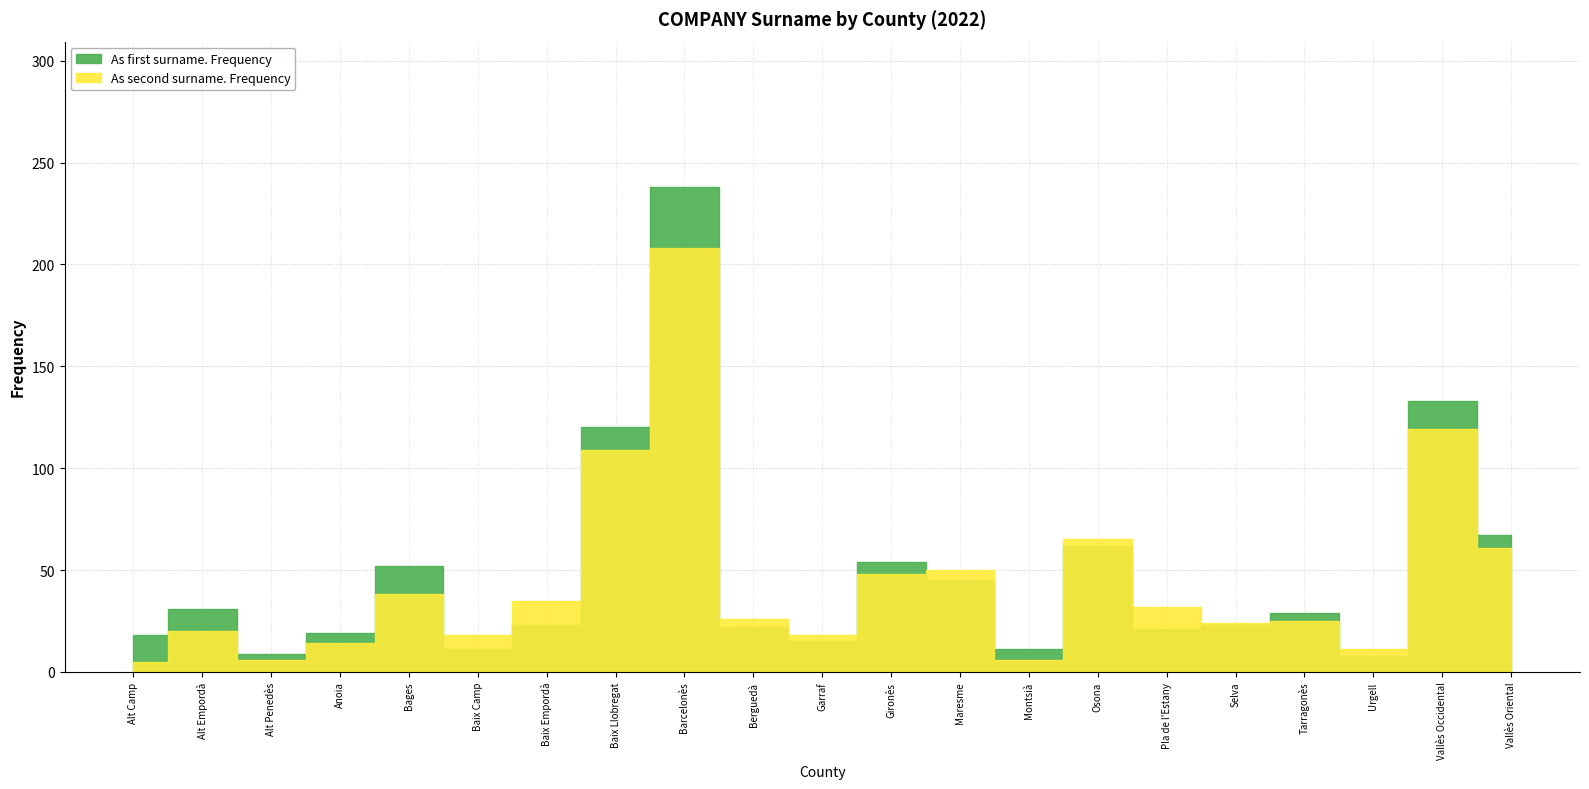

Between which two adjacent categories do As first surname. Frequency and As second surname. Frequency first intersect?

Bages and Baix Camp